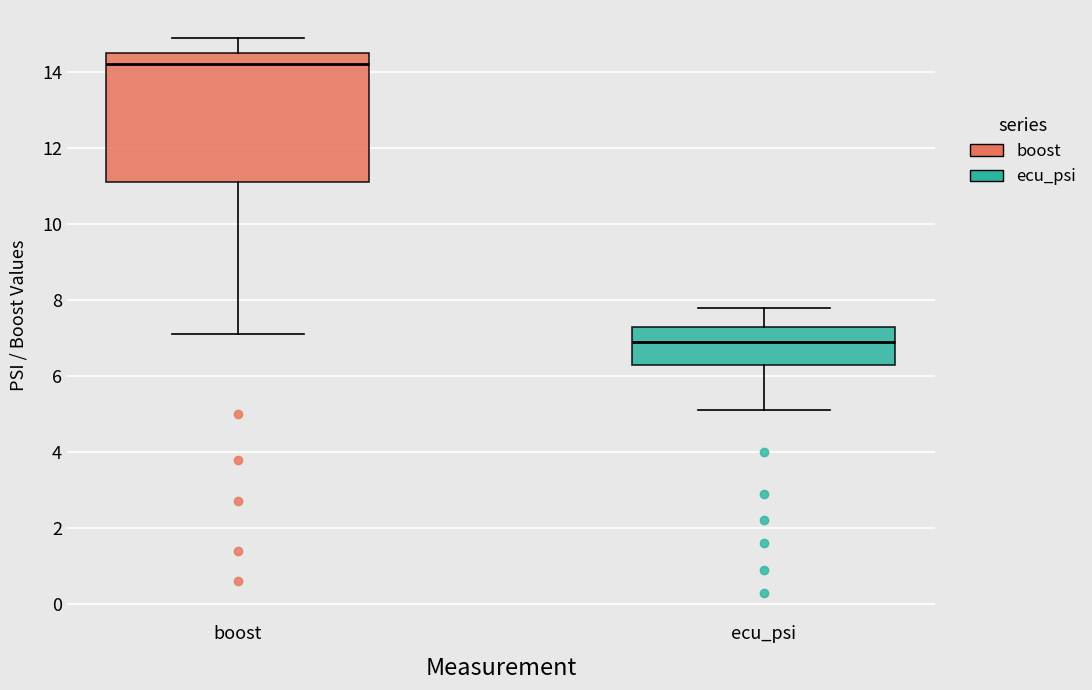

Which box's median line is the highest?

boost